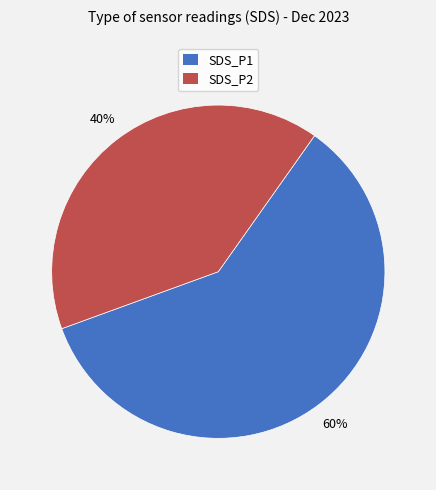

Count the number of slices in the pie.

2